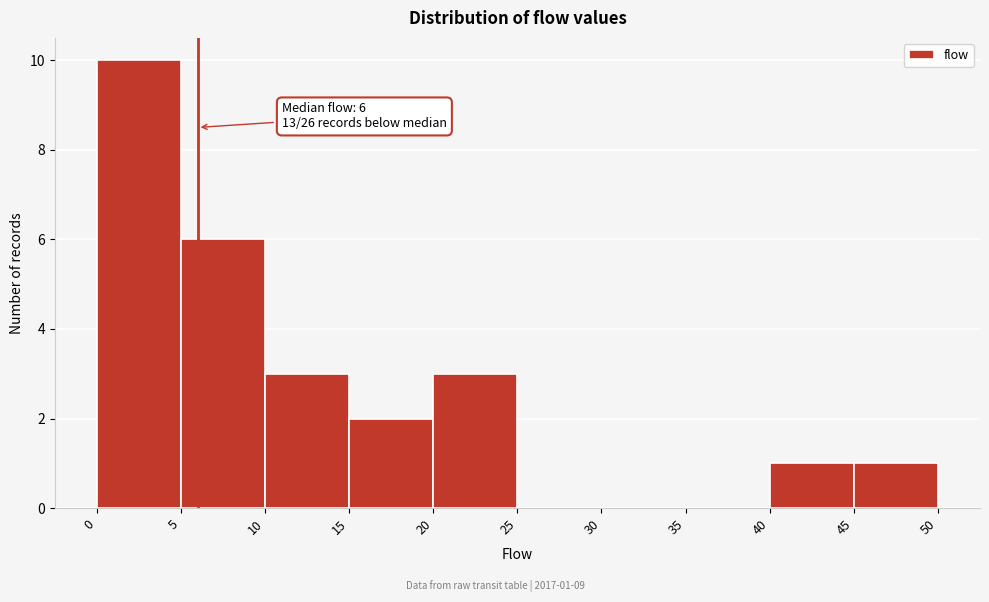

Over which range of the x-axis is the bar tallest?

0 to 5